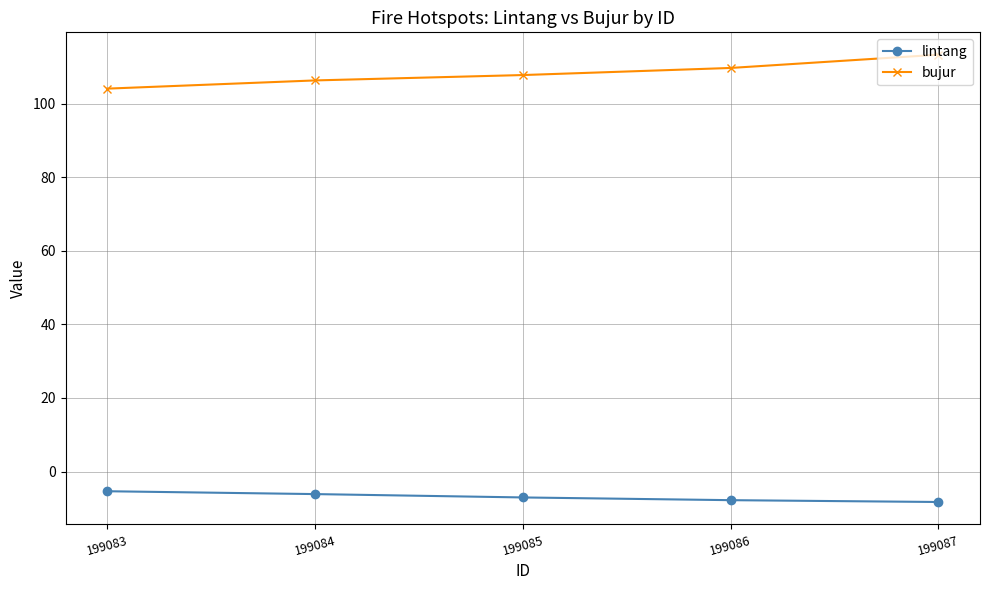

What is the difference between the highest and lowest values at 199083?

109.4